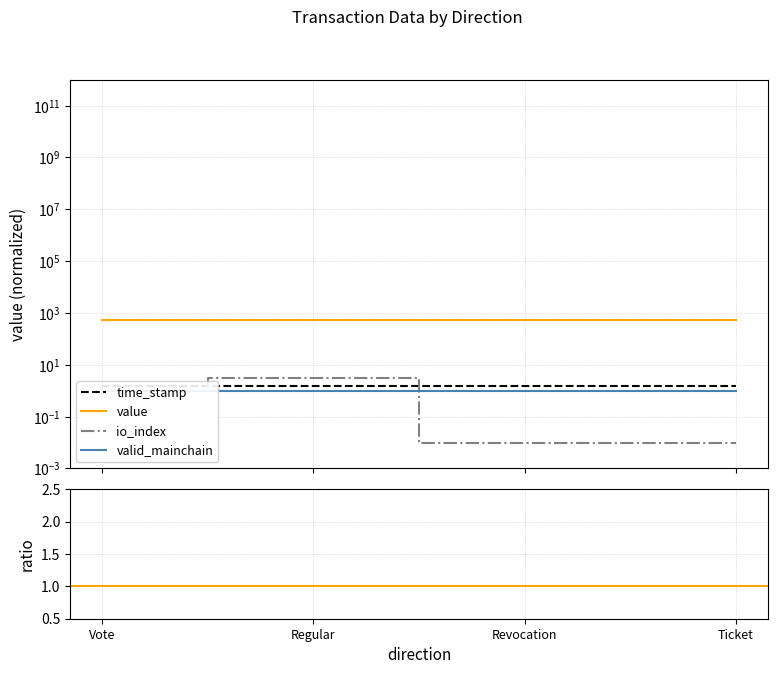

How many series are shown in this chart?

4